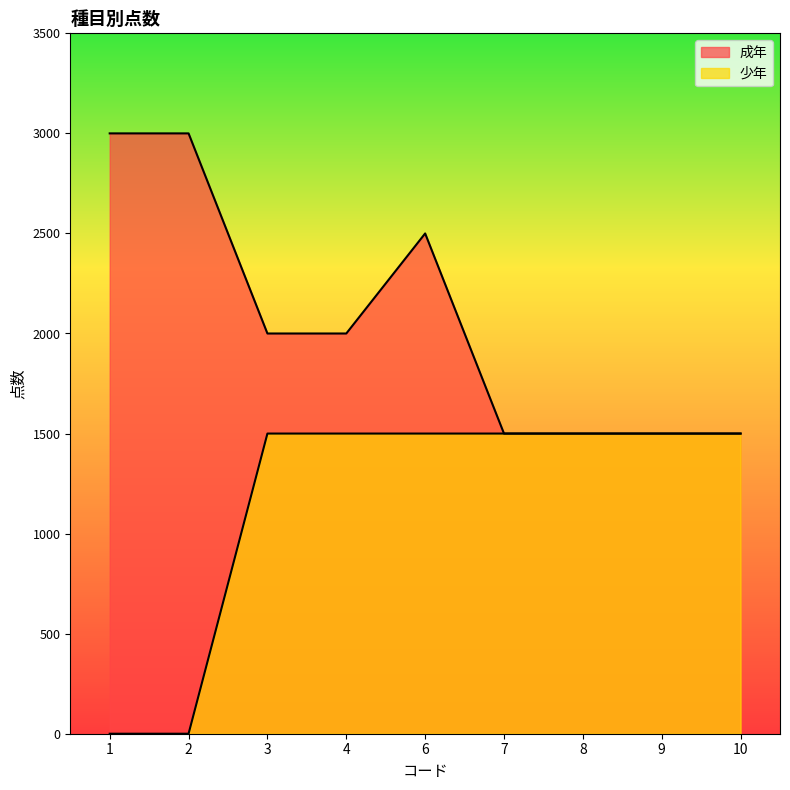

Is the value of 少年 at 4 greater than the value of 成年 at 1?

No